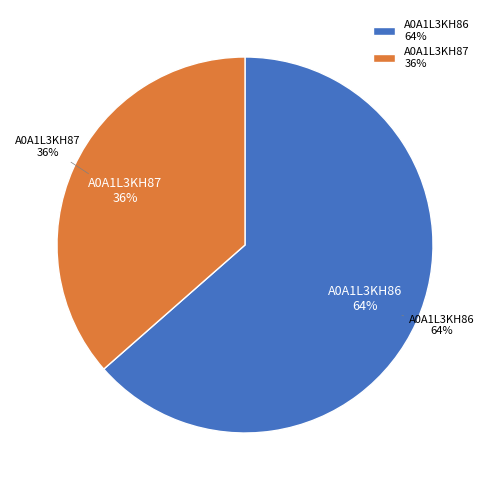

Approximately how many times larger is the value at tr|A0A1L3KH86|A0A1L3KH86_9VIRU compared to tr|A0A1L3KH87|A0A1L3KH87_9VIRU?

1.7